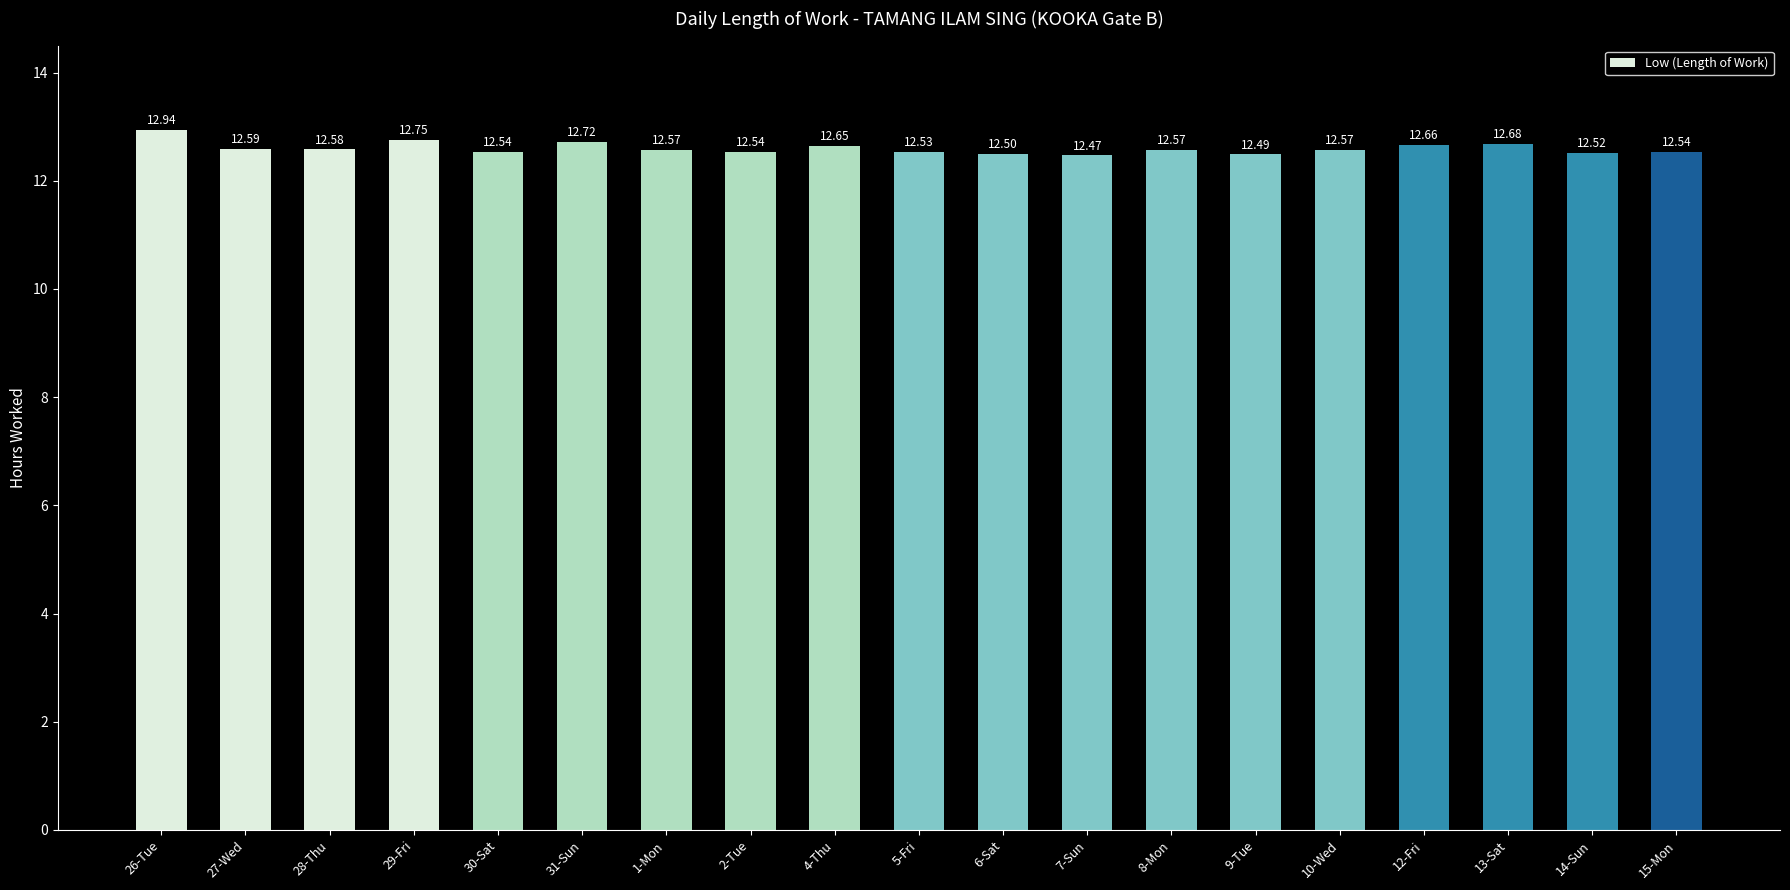

What is the ratio of the value at 7-Sun to the value at 9-Tue?

1.0